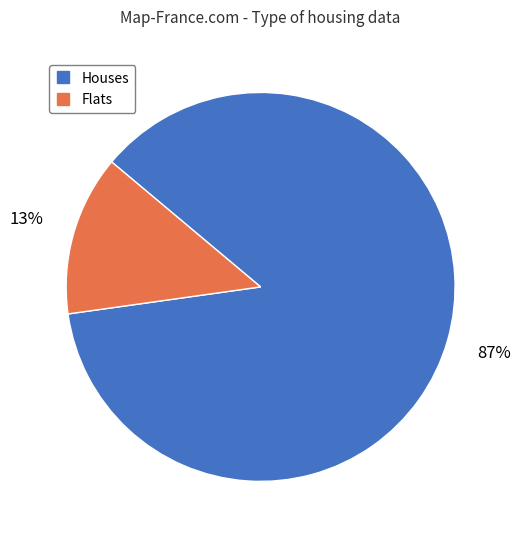

Is there any slice that represents more than half of the pie?

Yes